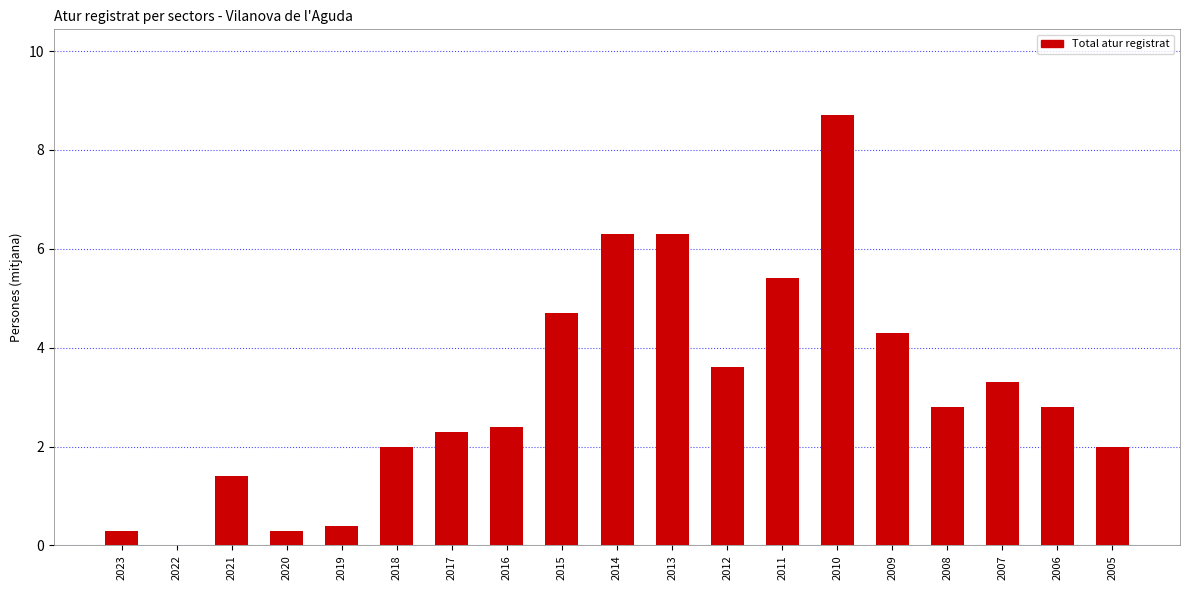

The value at 2016 is 2.4. True or false?

True